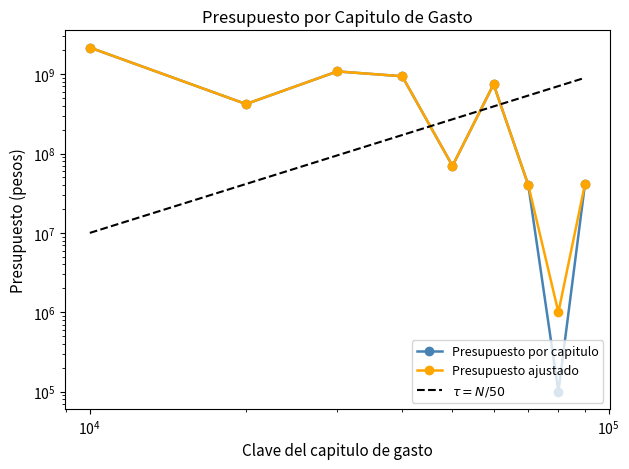

Read the Presupuesto por capitulo value at Inversiones Financieras y Otras Provisiones.

40000000.0